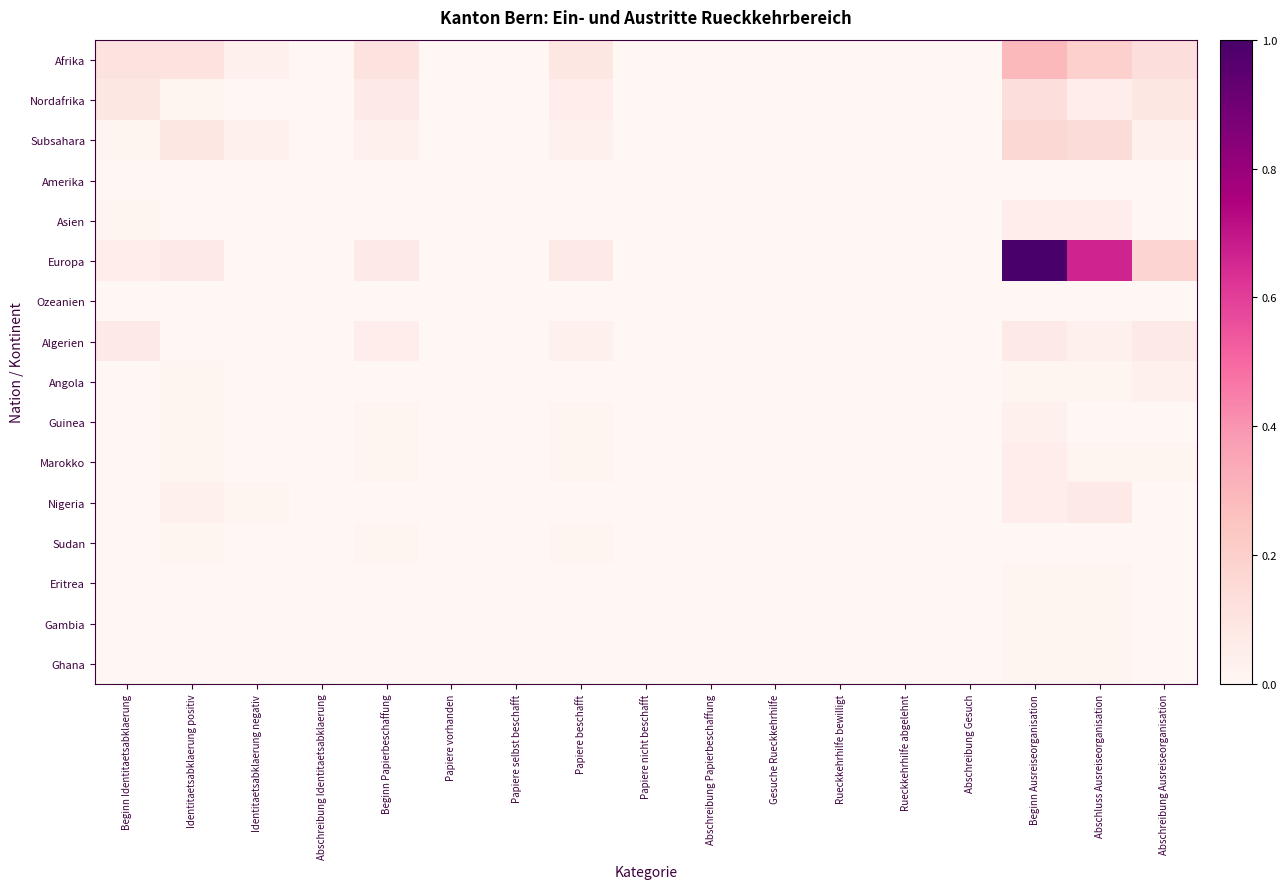

What is the total value across all series at Beginn Papierbeschaffung?

0.4